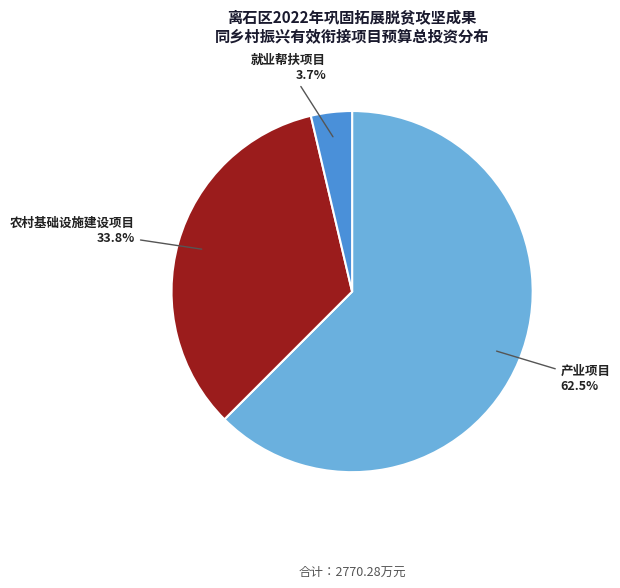

What portion of the pie excludes 产业项目?

37.5%